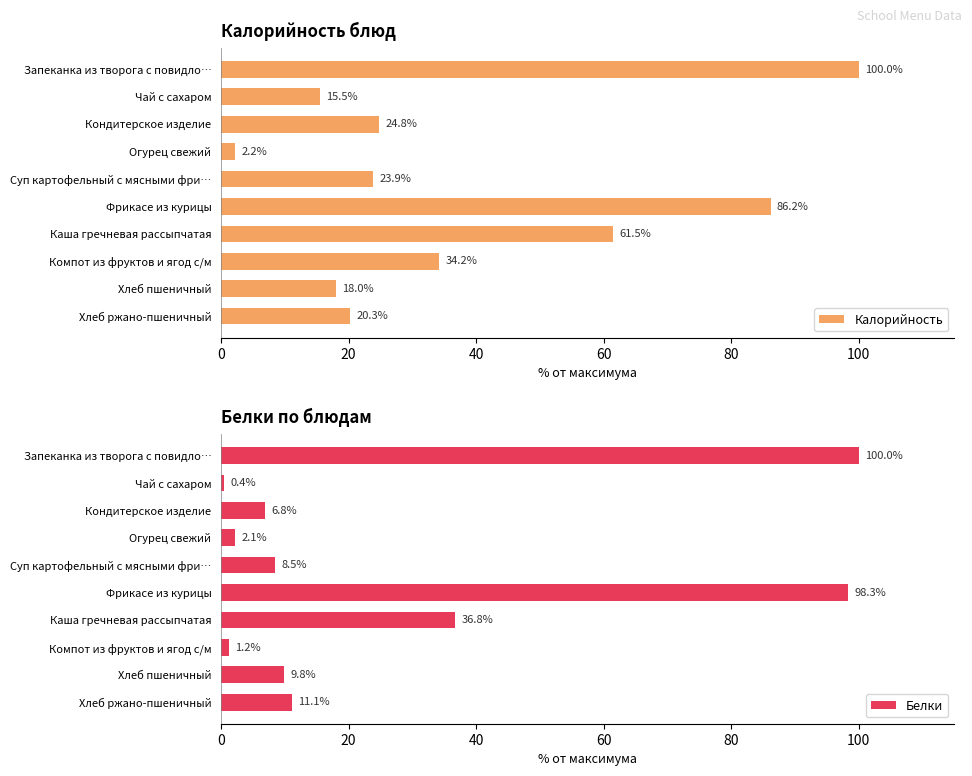

How many bars are there in each group?

2